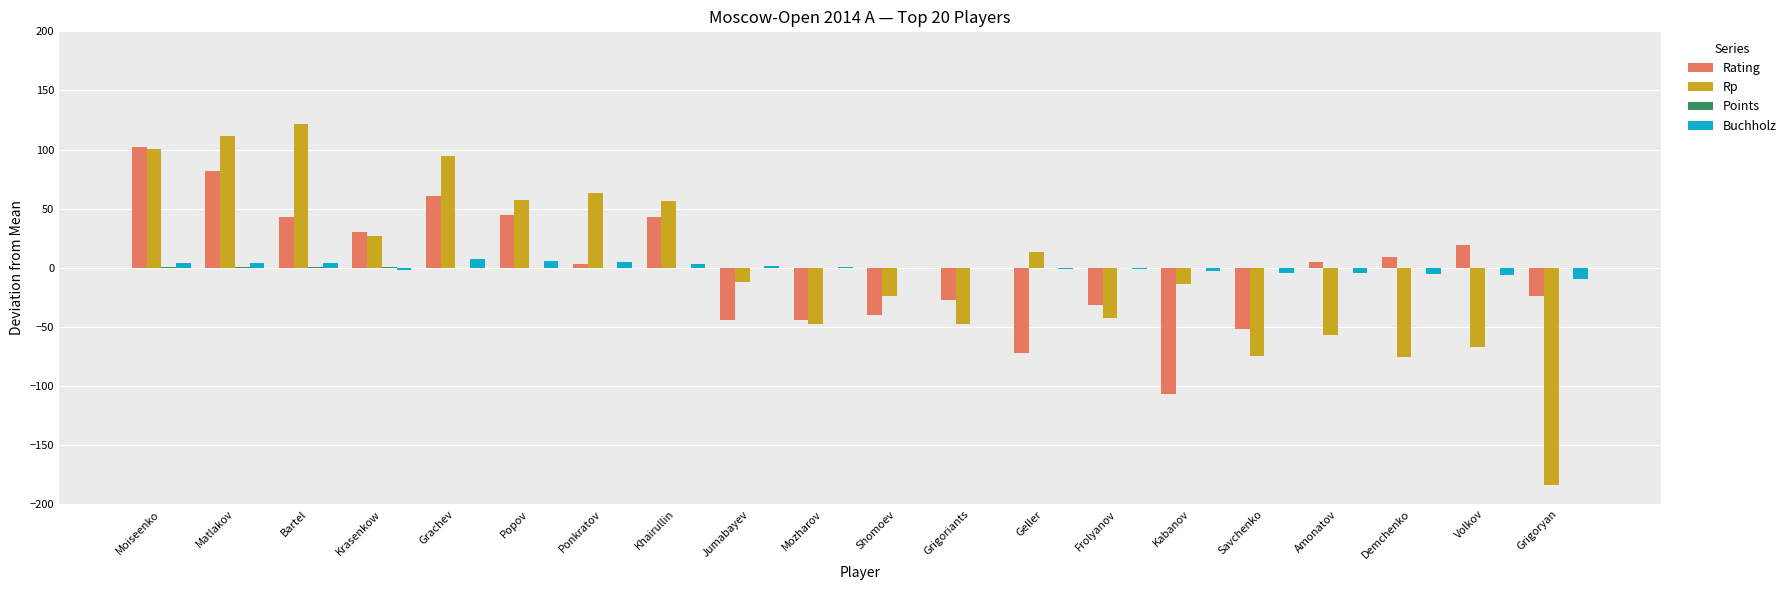

Is it true that Rating equals -32.9 at Kabanov?

False